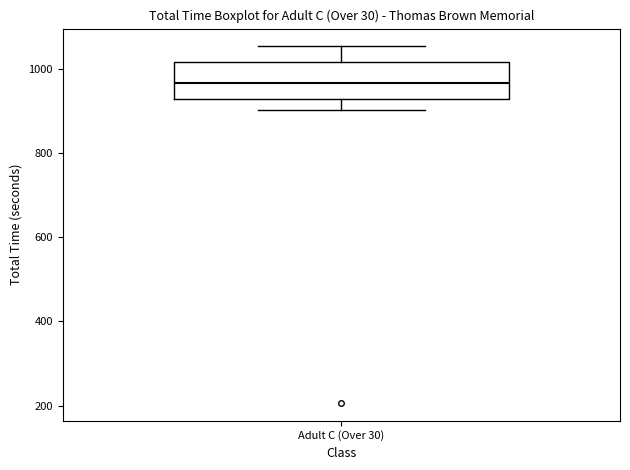

Where does the median line of the box for Adult C (Over 30) sit on the y-axis? The values are not printed on the chart, so give them approximately, as read against the axis.

960